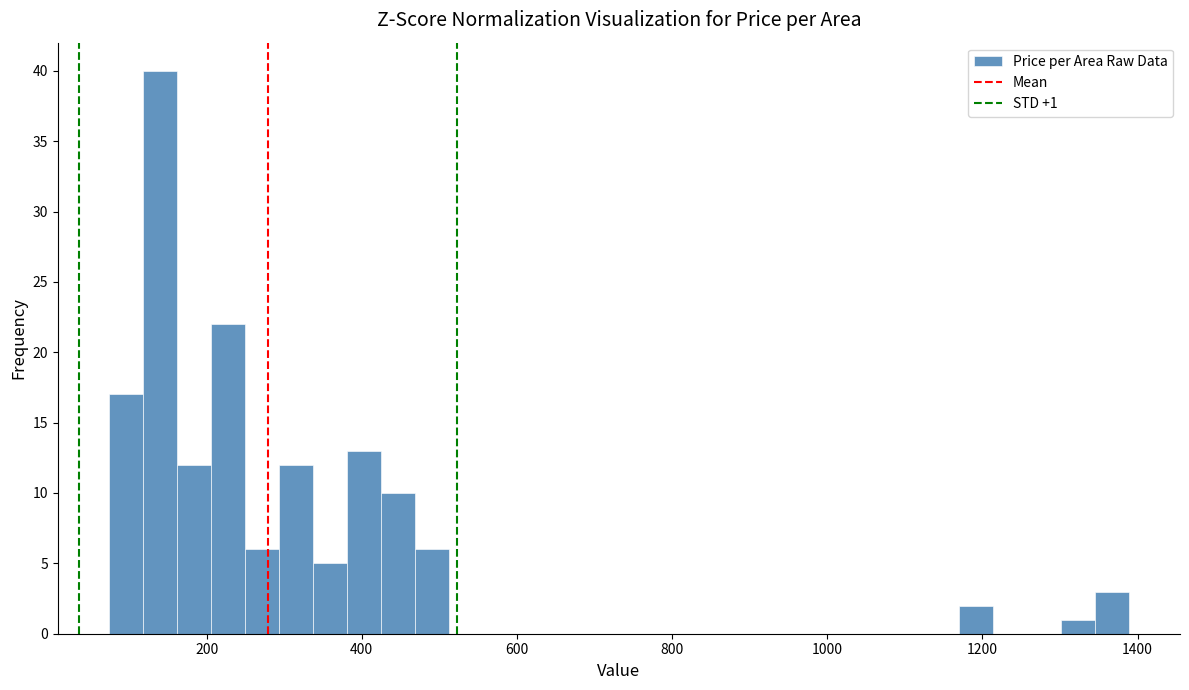

Read against the x-axis, roughly where is the centre of the tallest bar?

140